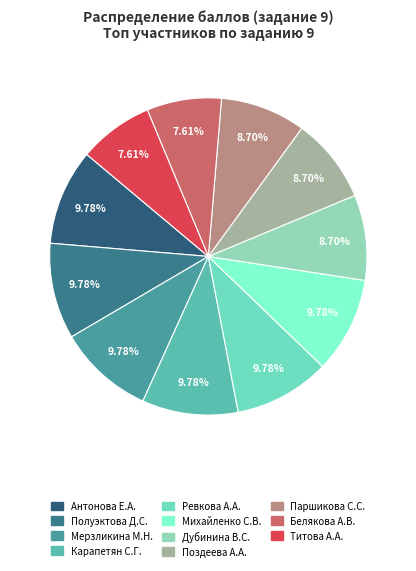

How many segments does this pie chart have?

11